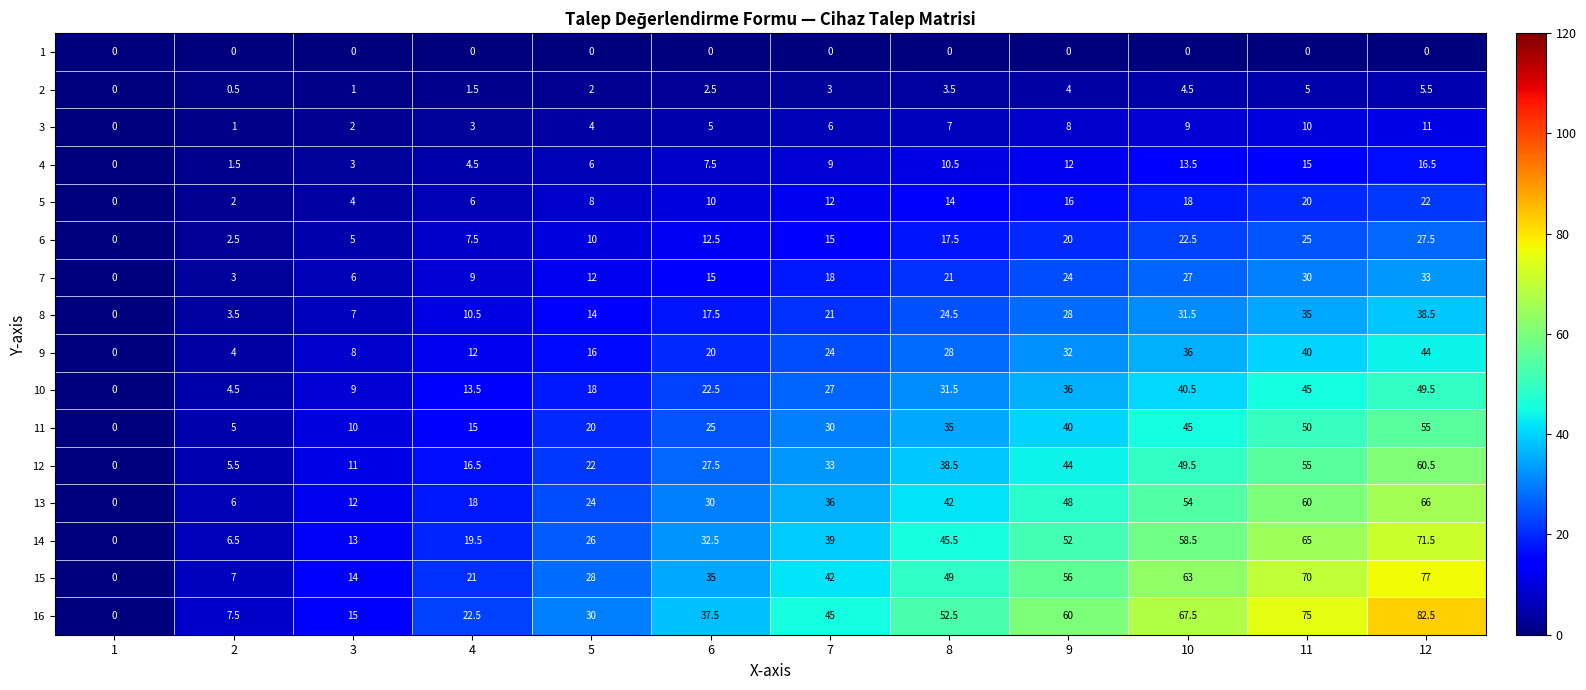

Which series has the largest total across all categories?

16